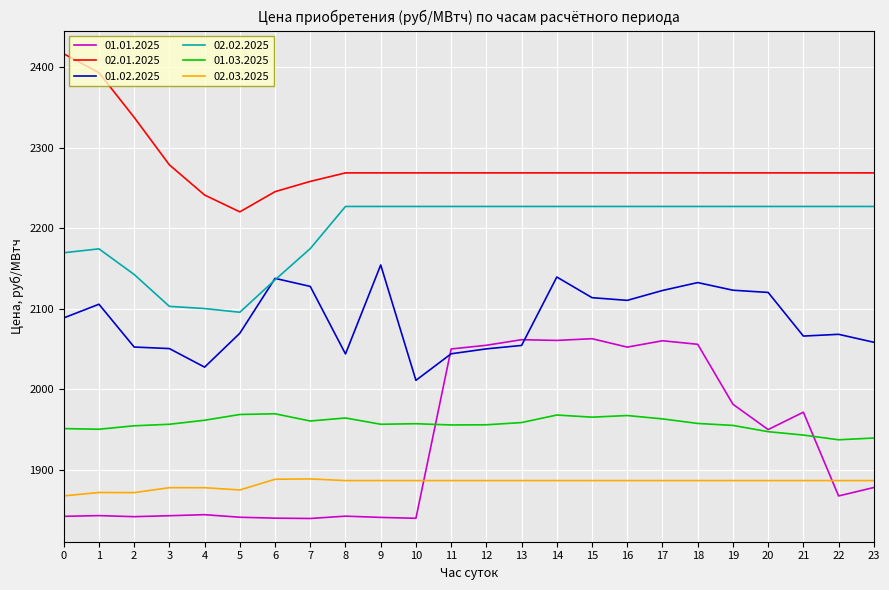

What is the difference between the highest and lowest values at 18?

381.7